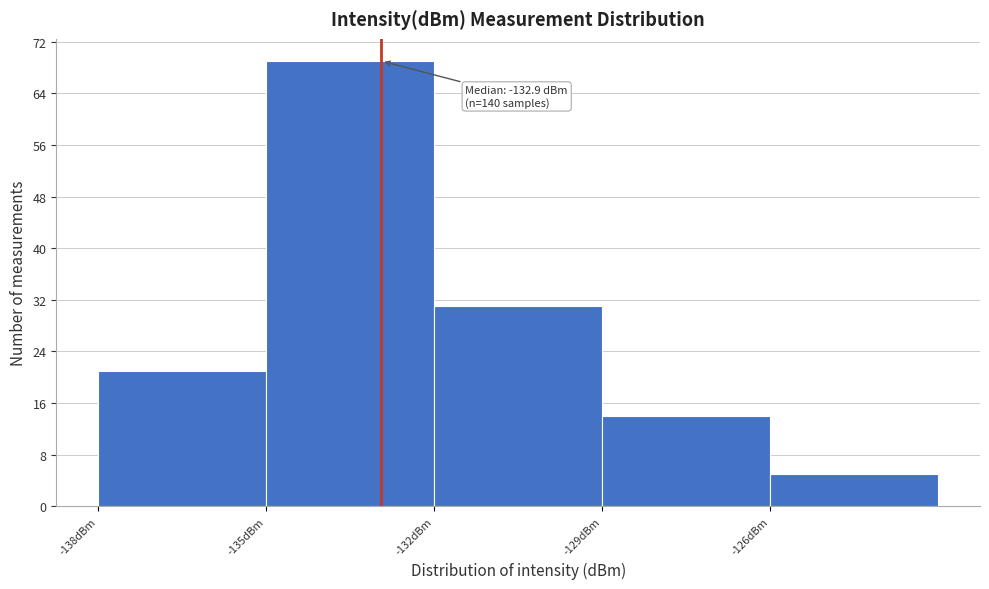

Which range on the x-axis has the tallest bar?

-135 to -132